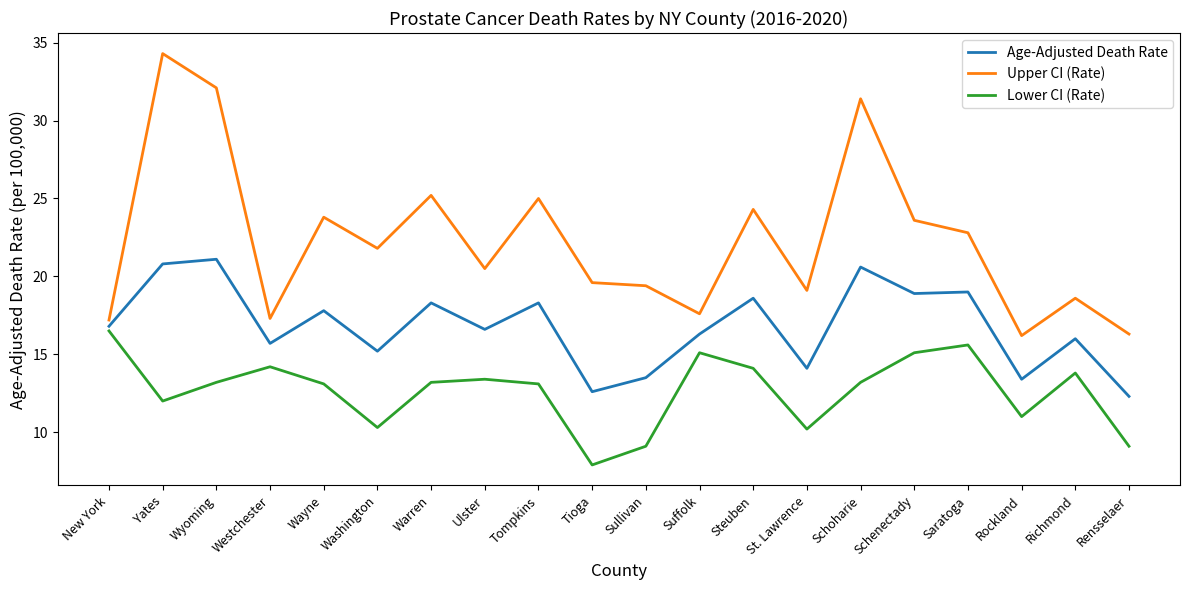

Which category has the lowest value across all series?

Tioga